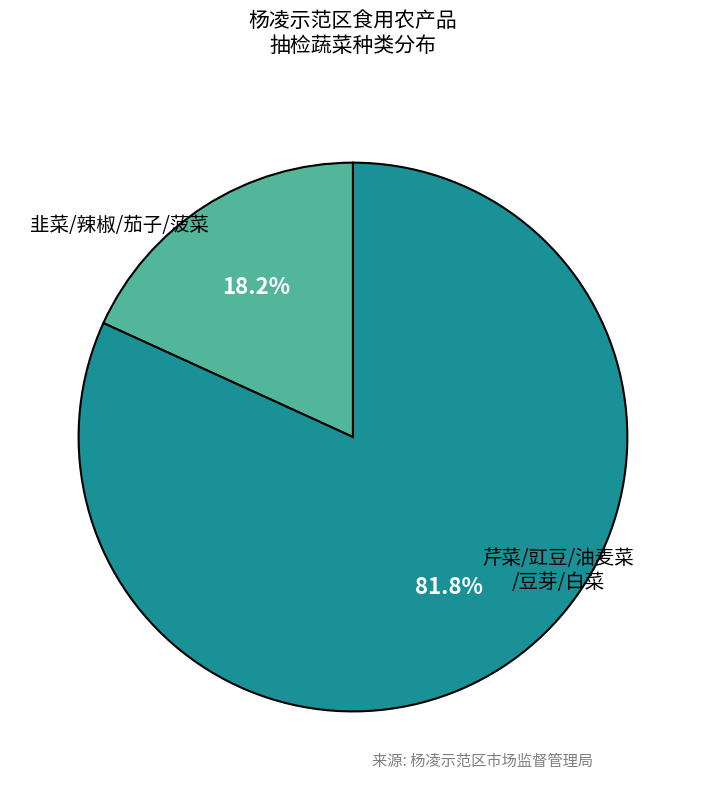

Is there any slice that represents more than half of the pie?

Yes